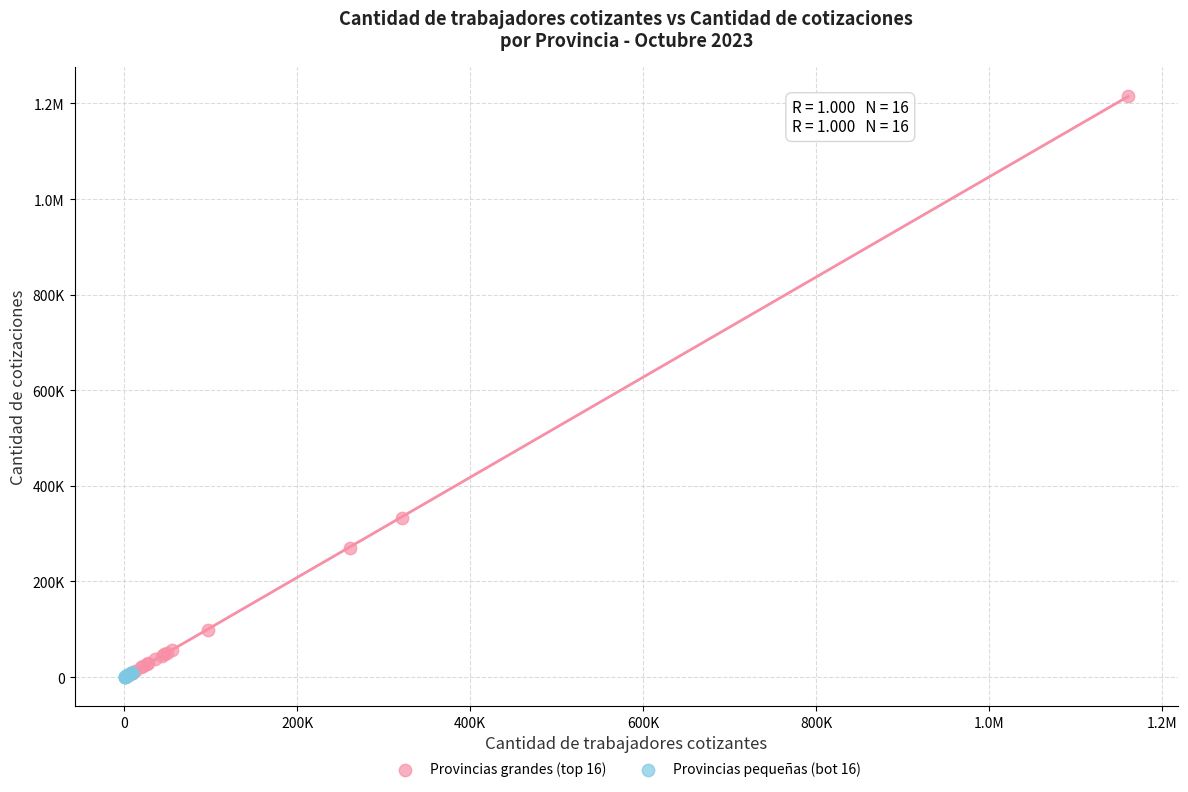

What are all the series names shown in the legend?

Provincias grandes (top 16), Provincias pequeñas (bot 16)